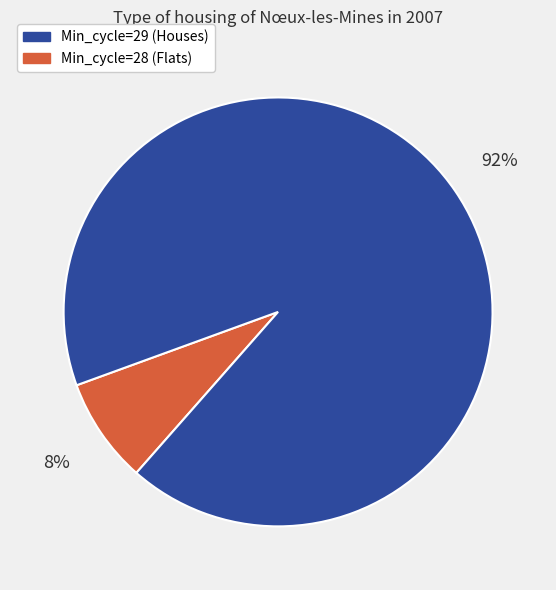

To the nearest percent, what is the average slice percentage?

50%